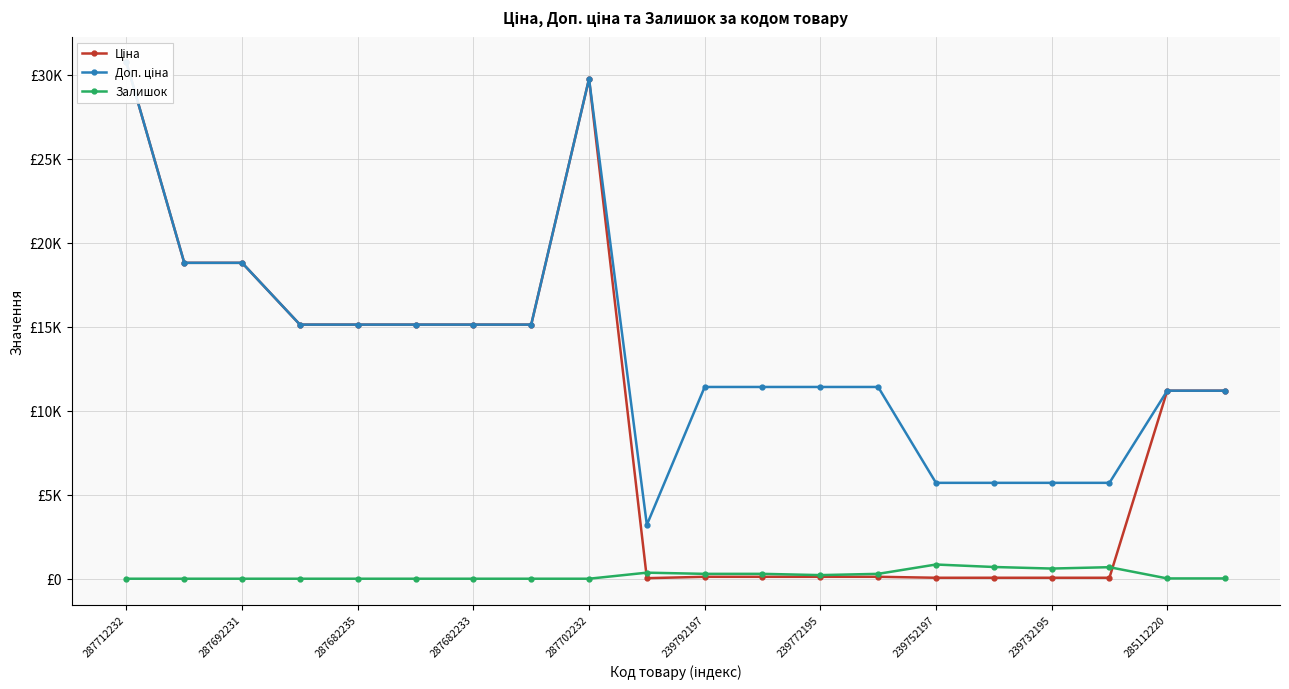

How many data points in Залишок are less than 17?

9